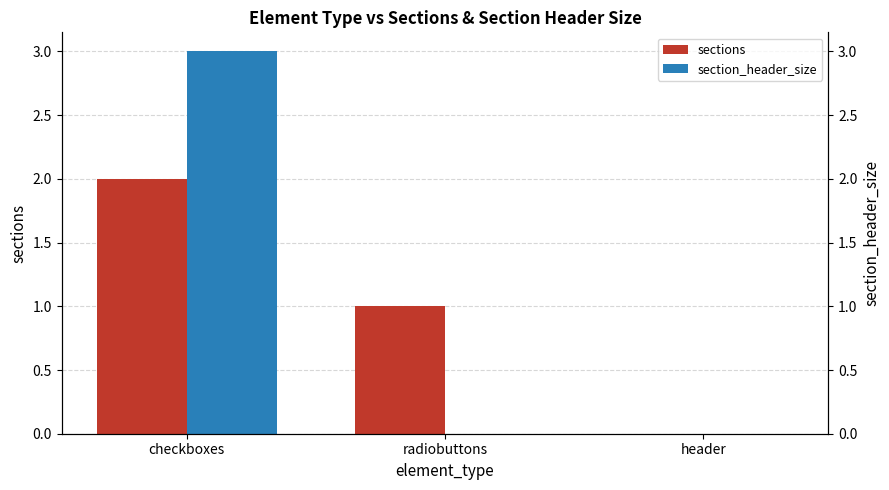

What is the difference between the sections values at checkboxes and radiobuttons?

1